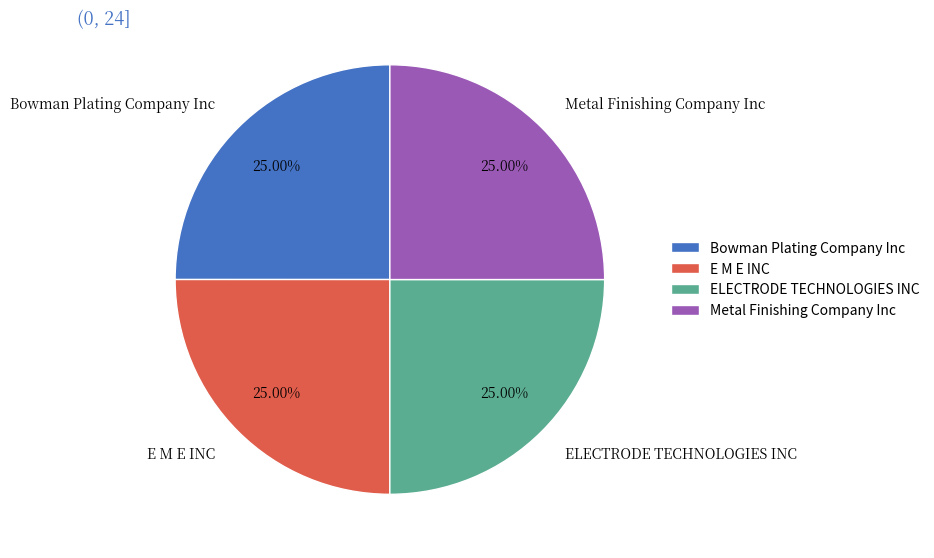

Does any single category account for the majority?

No